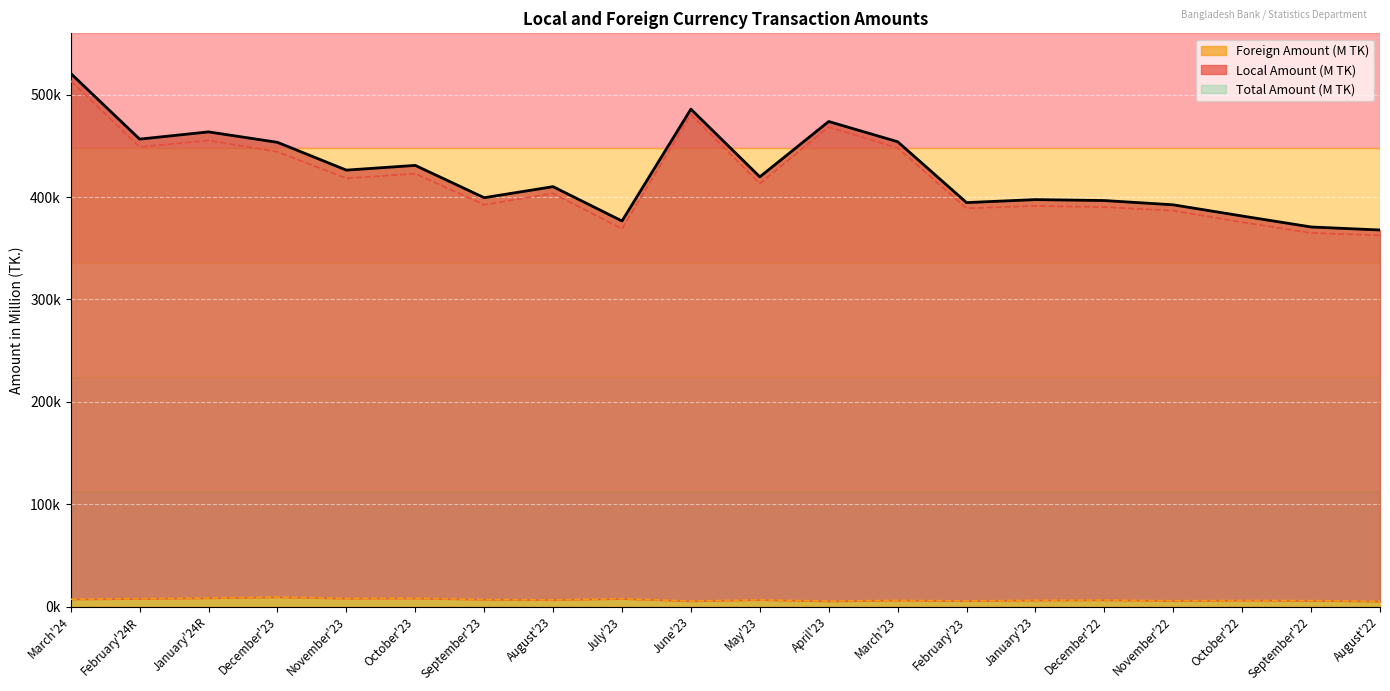

At which label does Local Amount (M TK) first exceed 413181?

March'24